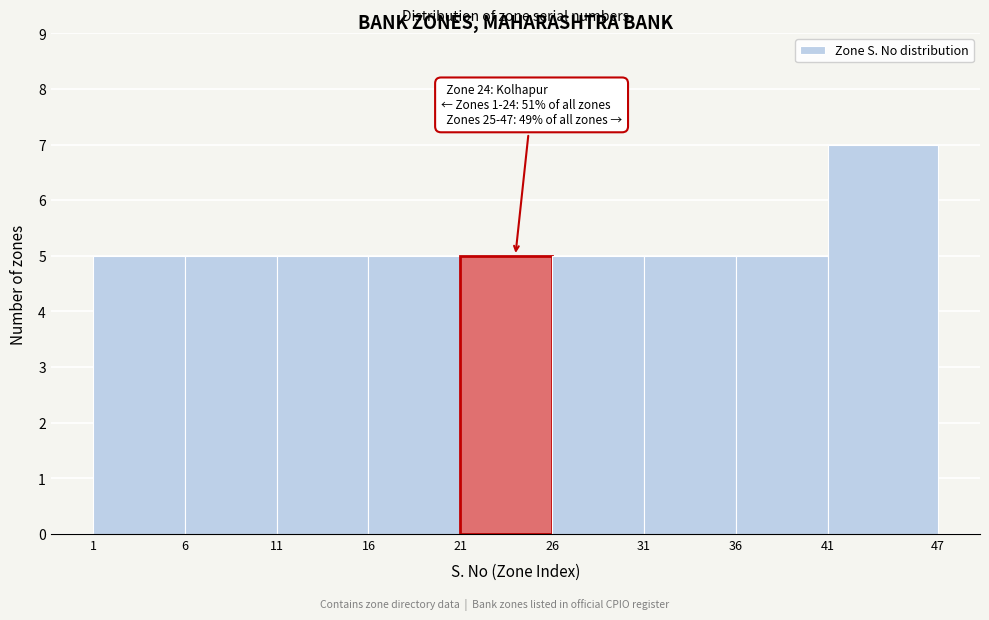

Over which range of the x-axis is the bar tallest?

41 to 47